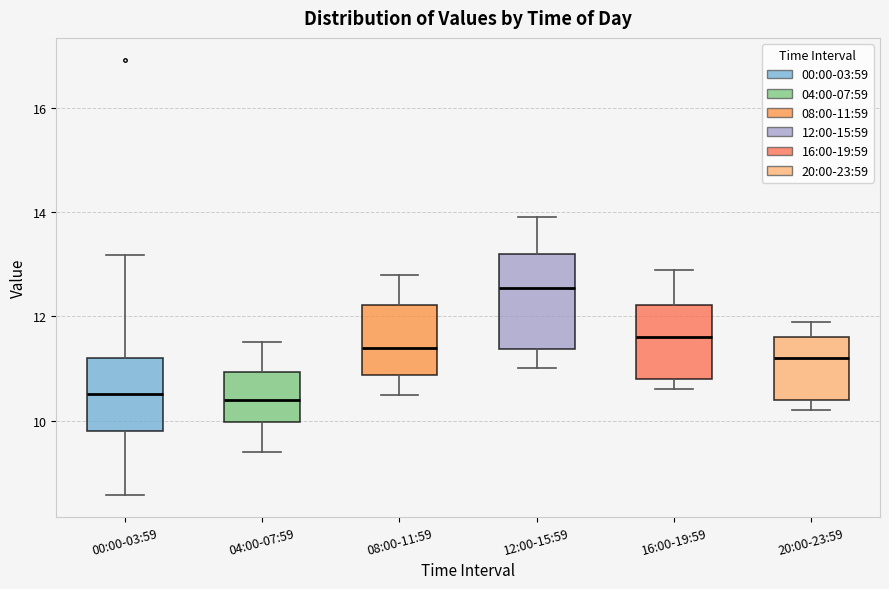

Where is the lower edge of the box for 04:00-07:59 on the y-axis? The values are not printed on the chart, so give them approximately, as read against the axis.

10.0